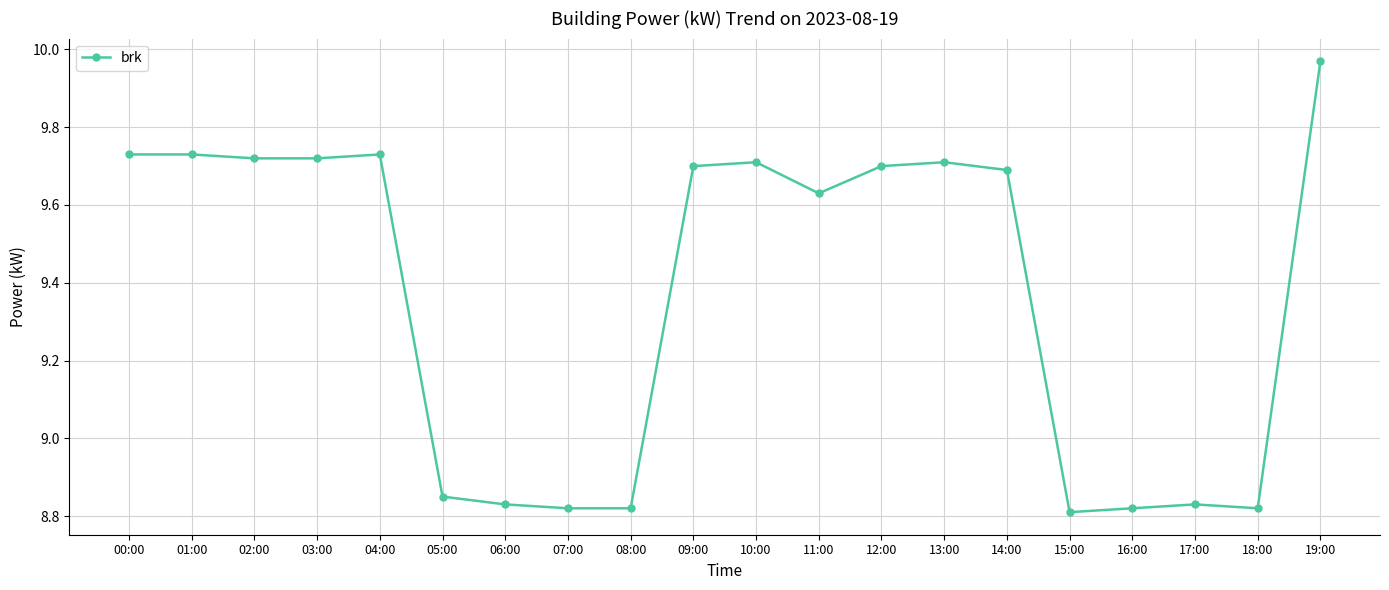

What is the label of the 14th point from the left?

13:00